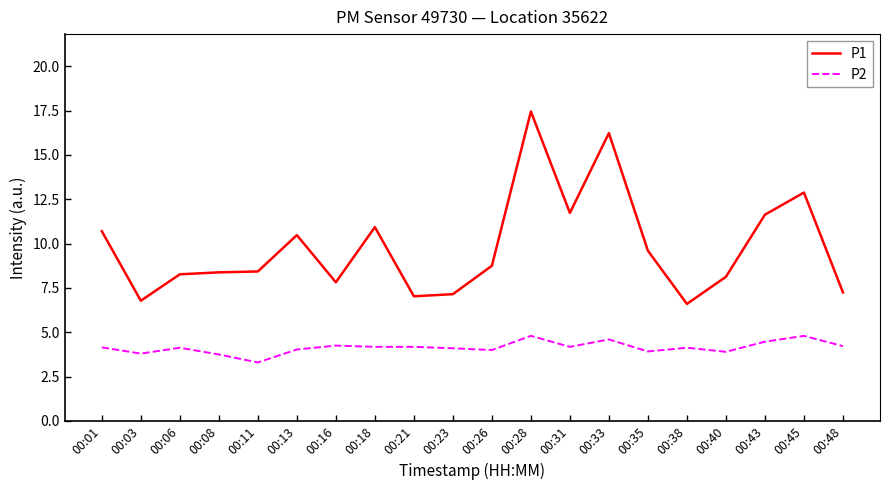

Is it true that P1 equals 8.3 at 00:06?

True